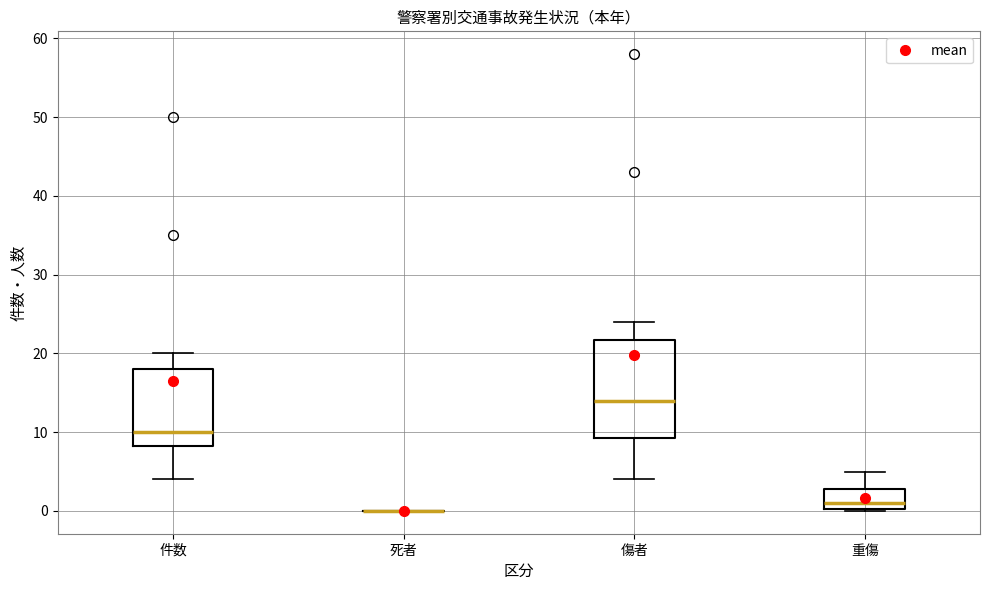

Reading left to right, read every box against the y-axis: the position of its median line, the range the box covers, and the ends of its whiskers. The values are not printed on the chart, so give them approximately, as read against the axis.

件数: median 10, box 8 to 18, whiskers 4 to 20
死者: box collapsed to a line at 0, whiskers 0 to 0
傷者: median 14, box 9 to 22, whiskers 4 to 24
重傷: median 1, box 0 to 3, whiskers 0 to 5